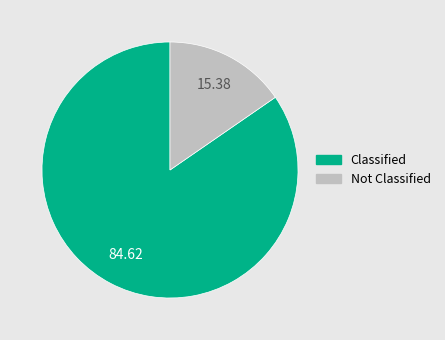

Do Classified and Not Classified together represent more than half of the pie?

Yes